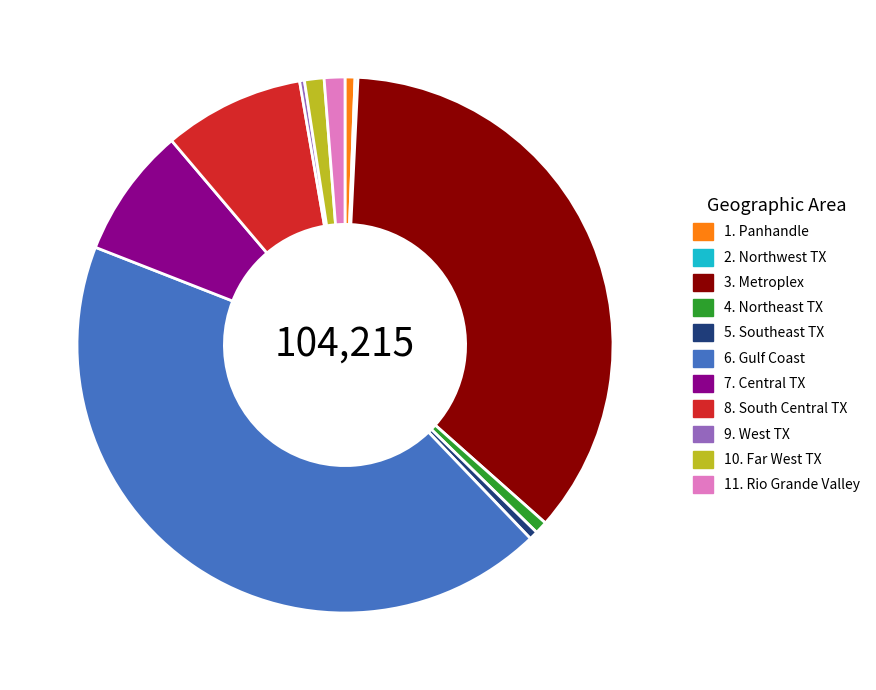

What is the ratio of the value at 7. Central TX to the value at 9. West TX?

27.2